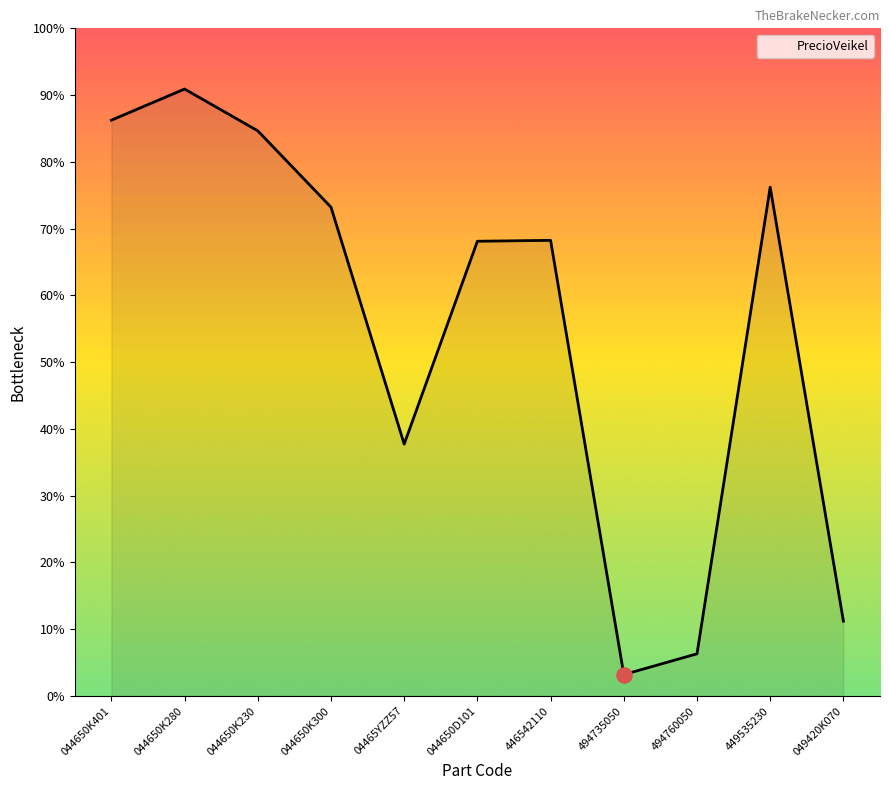

What is the ratio of the value at 044650K401 to the value at 494735050?

26.9